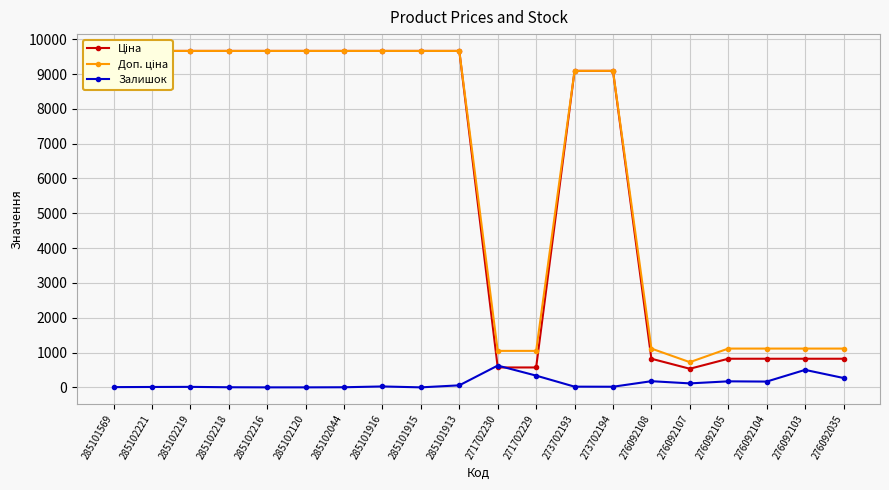

Is it true that Доп. ціна equals 1048.0 at 271702230?

True